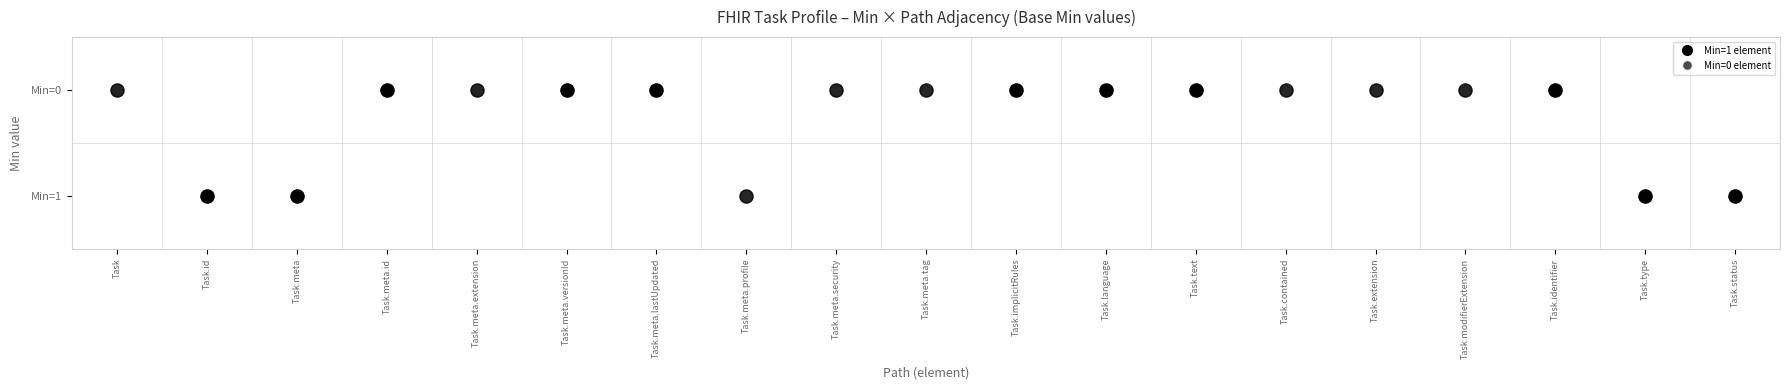

List the labels in order of 1 value, smallest first.

0, 2, 3, 4, 5, 6, 7, 8, 9, 10, 11, 12, 13, 14, 15, 16, 17, 18, 1